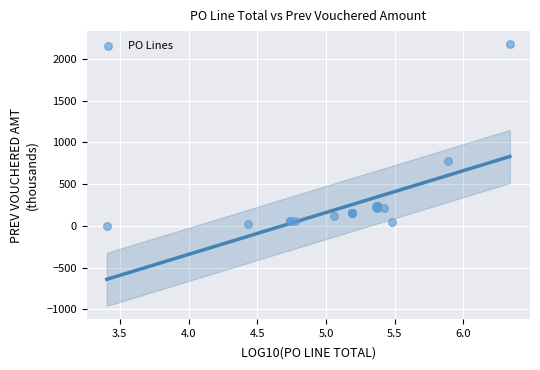

What Y value in the scatter plot is closest to 1089?

777.2